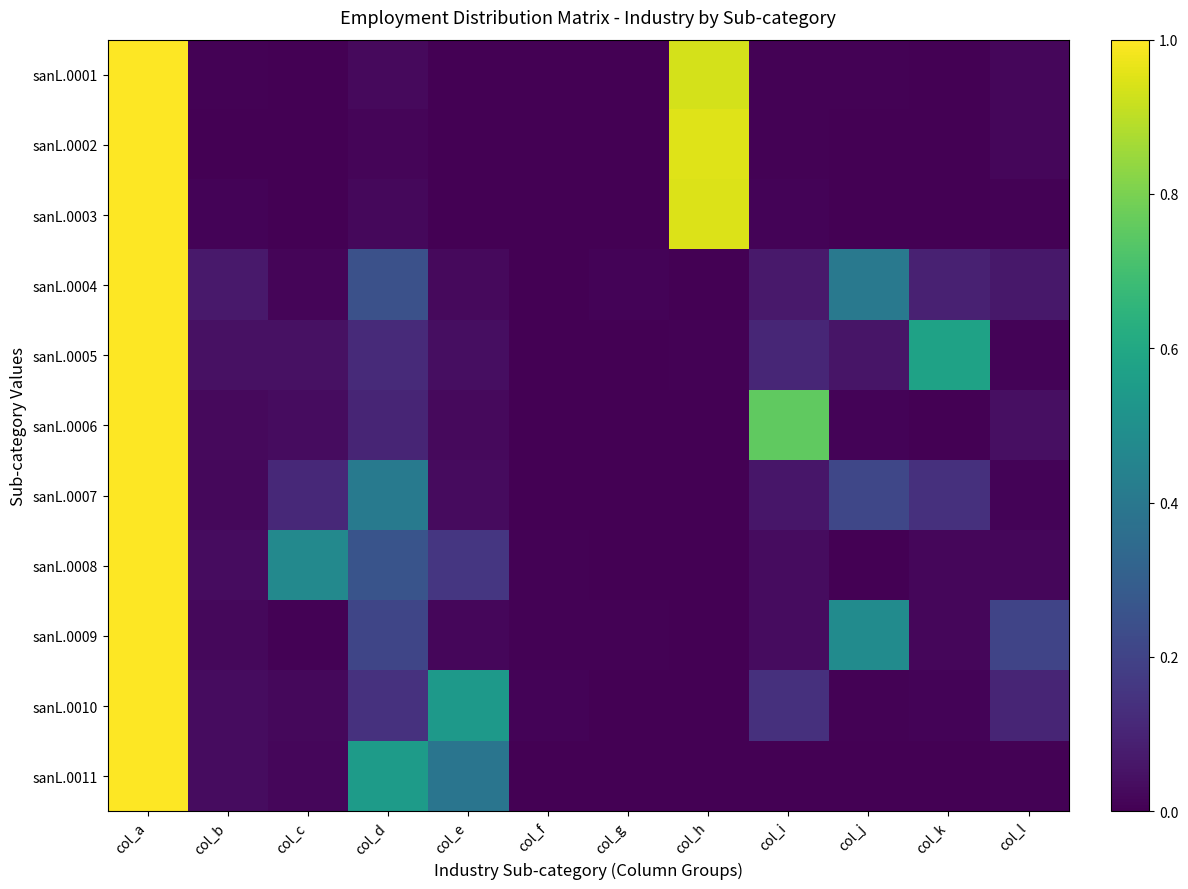

Reading left to right, list all the values displayed in this chart.

sanL.0001: col_a=1.0	col_b=0.0	col_c=0.0	col_d=0.0	col_e=0.0	col_f=0.0	col_g=0.0	col_h=0.9	col_i=0.0	col_j=0.0	col_k=0.0	col_l=0.0
sanL.0002: col_a=1.0	col_b=0.0	col_c=0.0	col_d=0.0	col_e=0.0	col_f=0.0	col_g=0.0	col_h=1.0	col_i=0.0	col_j=0.0	col_k=0.0	col_l=0.0
sanL.0003: col_a=1.0	col_b=0.0	col_c=0.0	col_d=0.0	col_e=0.0	col_f=0.0	col_g=0.0	col_h=0.9	col_i=0.0	col_j=0.0	col_k=0.0	col_l=0.0
sanL.0004: col_a=1.0	col_b=0.1	col_c=0.0	col_d=0.2	col_e=0.0	col_f=0.0	col_g=0.0	col_h=0.0	col_i=0.1	col_j=0.4	col_k=0.1	col_l=0.1
sanL.0005: col_a=1.0	col_b=0.0	col_c=0.0	col_d=0.1	col_e=0.0	col_f=0.0	col_g=0.0	col_h=0.0	col_i=0.1	col_j=0.1	col_k=0.6	col_l=0.0
sanL.0006: col_a=1.0	col_b=0.0	col_c=0.0	col_d=0.1	col_e=0.0	col_f=0.0	col_g=0.0	col_h=0.0	col_i=0.8	col_j=0.0	col_k=0.0	col_l=0.0
sanL.0007: col_a=1.0	col_b=0.0	col_c=0.1	col_d=0.4	col_e=0.0	col_f=0.0	col_g=0.0	col_h=0.0	col_i=0.1	col_j=0.2	col_k=0.1	col_l=0.0
sanL.0008: col_a=1.0	col_b=0.0	col_c=0.5	col_d=0.3	col_e=0.2	col_f=0.0	col_g=0.0	col_h=0.0	col_i=0.0	col_j=0.0	col_k=0.0	col_l=0.0
sanL.0009: col_a=1.0	col_b=0.0	col_c=0.0	col_d=0.2	col_e=0.0	col_f=0.0	col_g=0.0	col_h=0.0	col_i=0.0	col_j=0.5	col_k=0.0	col_l=0.2
sanL.0010: col_a=1.0	col_b=0.0	col_c=0.0	col_d=0.1	col_e=0.5	col_f=0.0	col_g=0.0	col_h=0.0	col_i=0.1	col_j=0.0	col_k=0.0	col_l=0.1
sanL.0011: col_a=1.0	col_b=0.0	col_c=0.0	col_d=0.5	col_e=0.4	col_f=0.0	col_g=0.0	col_h=0.0	col_i=0.0	col_j=0.0	col_k=0.0	col_l=0.0